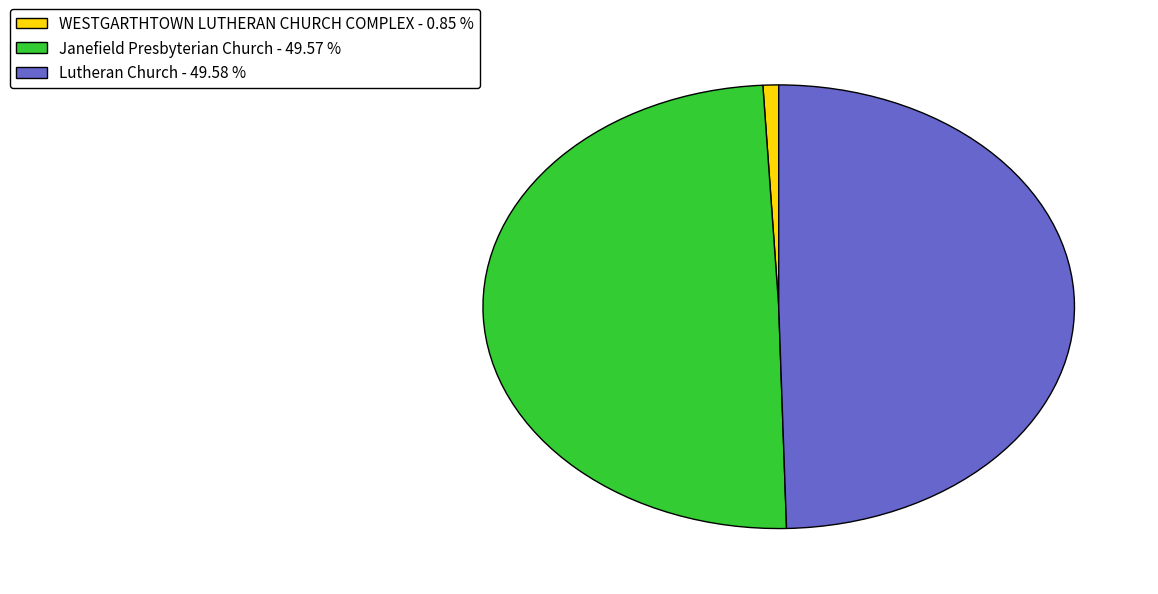

Combined, do Lutheran Church - 49.58 % and Janefield Presbyterian Church - 49.57 % account for over 50%?

Yes